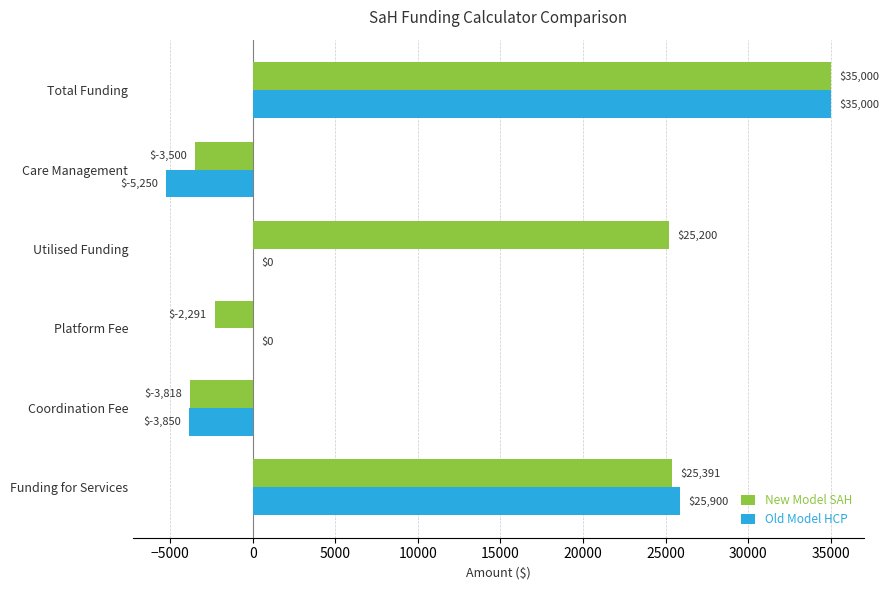

Where is Old Model HCP nearest to the value 14875?

Funding for Services